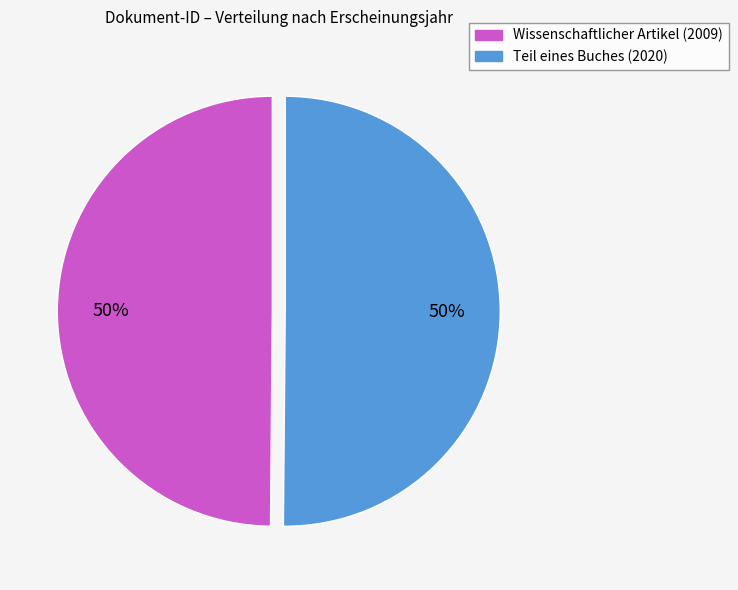

Do Wissenschaftlicher Artikel (2009) and Teil eines Buches (2020) together represent more than half of the pie?

Yes